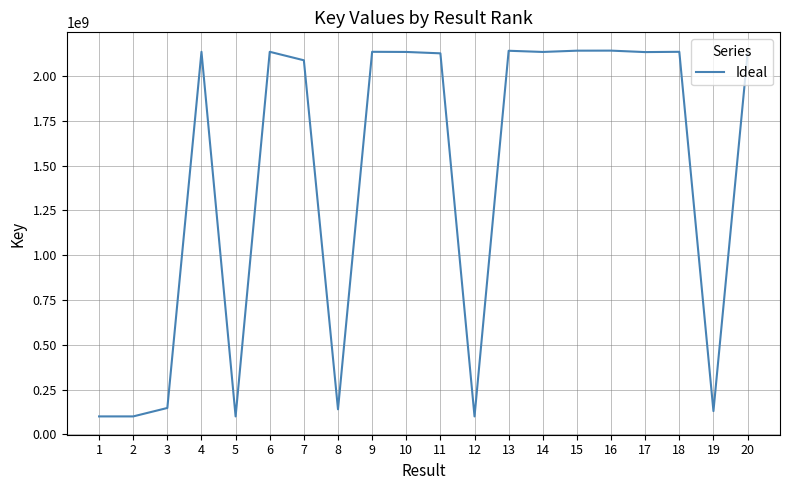

What is the difference between the values at 12 and 10?

2034520670